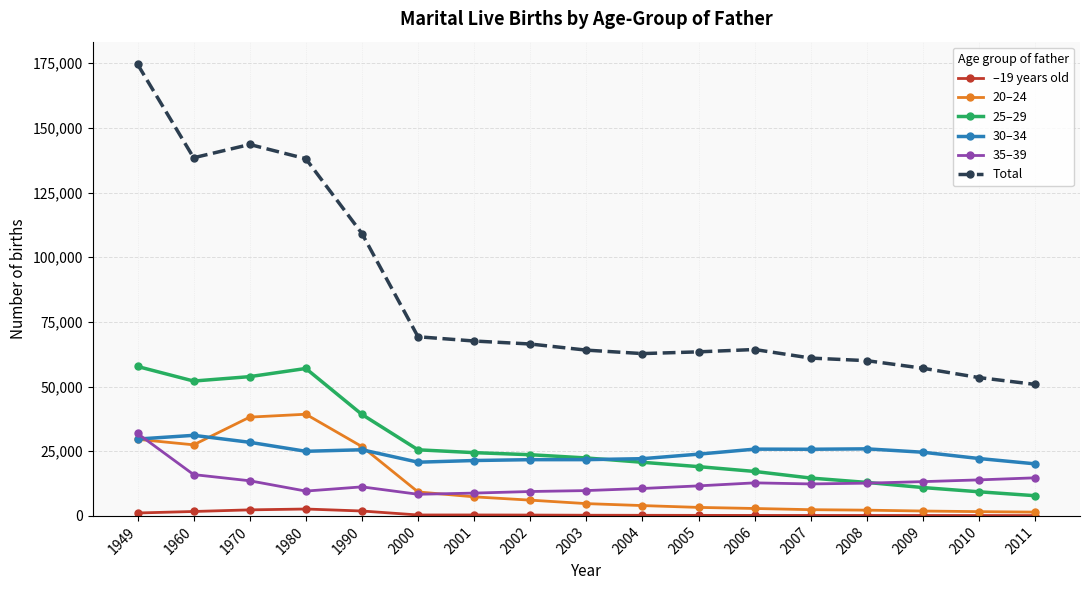

At which label is 20–24 closest to 20383?

1990